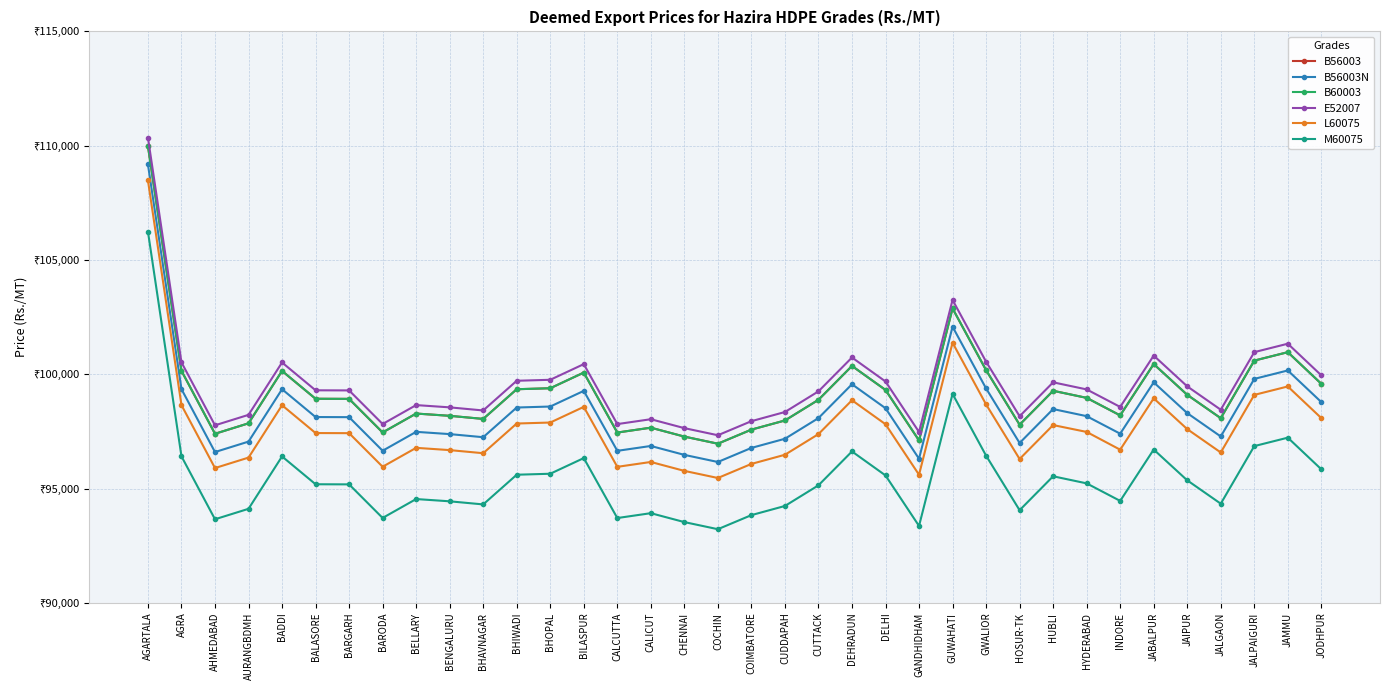

Reading left to right, extract all data points from this chart.

B56003: 109980	100151	97399	97856	100147	98930	98925	97456	98283	98184	98048	99347	99390	100075	97452	97665	97275	96964	97580	97980	98884	100365	99316	97106	102882	100182	97795	99279	98969	98202	100448	99102	98080	100599	100968	99584
B56003N: 109180	99351	96599	97056	99347	98130	98125	96656	97483	97384	97248	98547	98590	99275	96652	96865	96475	96164	96780	97180	98084	99565	98516	96306	102082	99382	96995	98479	98169	97402	99648	98302	97280	99799	100168	98784
B60003: 109980	100151	97399	97856	100147	98930	98925	97456	98283	98184	98048	99347	99390	100075	97452	97665	97275	96964	97580	97980	98884	100365	99316	97106	102882	100182	97795	99279	98969	98202	100448	99102	98080	100599	100968	99584
E52007: 110350	100521	97769	98226	100517	99300	99295	97826	98653	98554	98418	99717	99760	100445	97822	98035	97645	97334	97950	98350	99254	100735	99686	97476	103252	100552	98165	99649	99339	98572	100818	99472	98450	100969	101338	99954
L60075: 108480	98651	95899	96356	98647	97430	97425	95956	96783	96684	96548	97847	97890	98575	95952	96165	95775	95464	96080	96480	97384	98865	97816	95606	101382	98682	96295	97779	97479	96702	98948	97602	96580	99099	99468	98084
M60075: 106240	96411	93659	94116	96407	95190	95185	93716	94543	94444	94308	95607	95650	96335	93712	93925	93535	93224	93840	94240	95144	96625	95576	93366	99142	96442	94055	95539	95229	94462	96708	95362	94340	96859	97228	95844